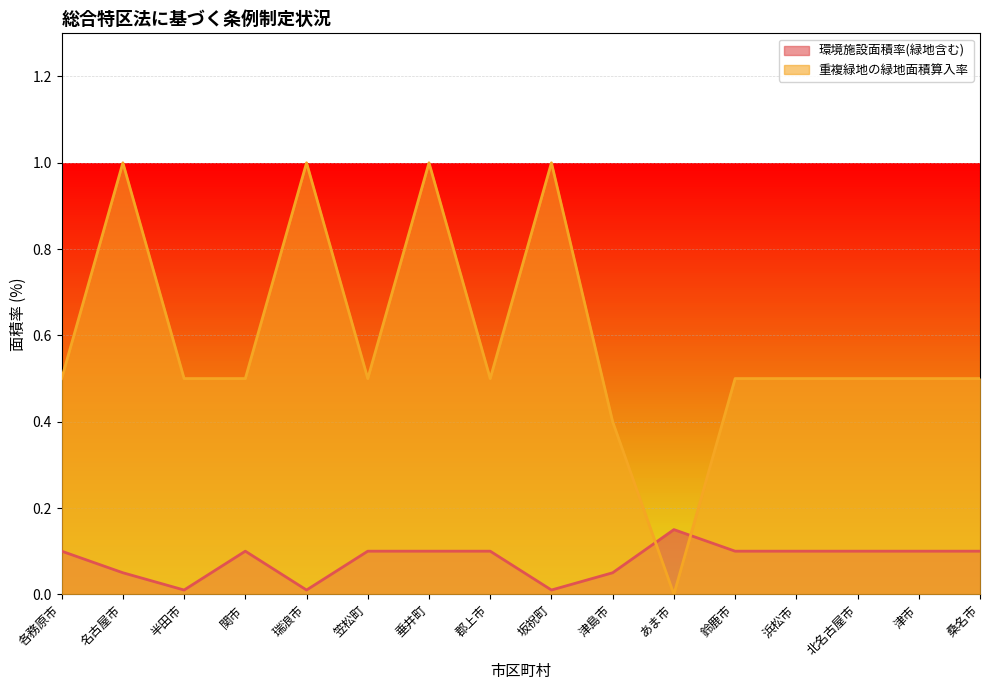

At which label is 環境施設面積率(緑地含む) closest to 0?

半田市